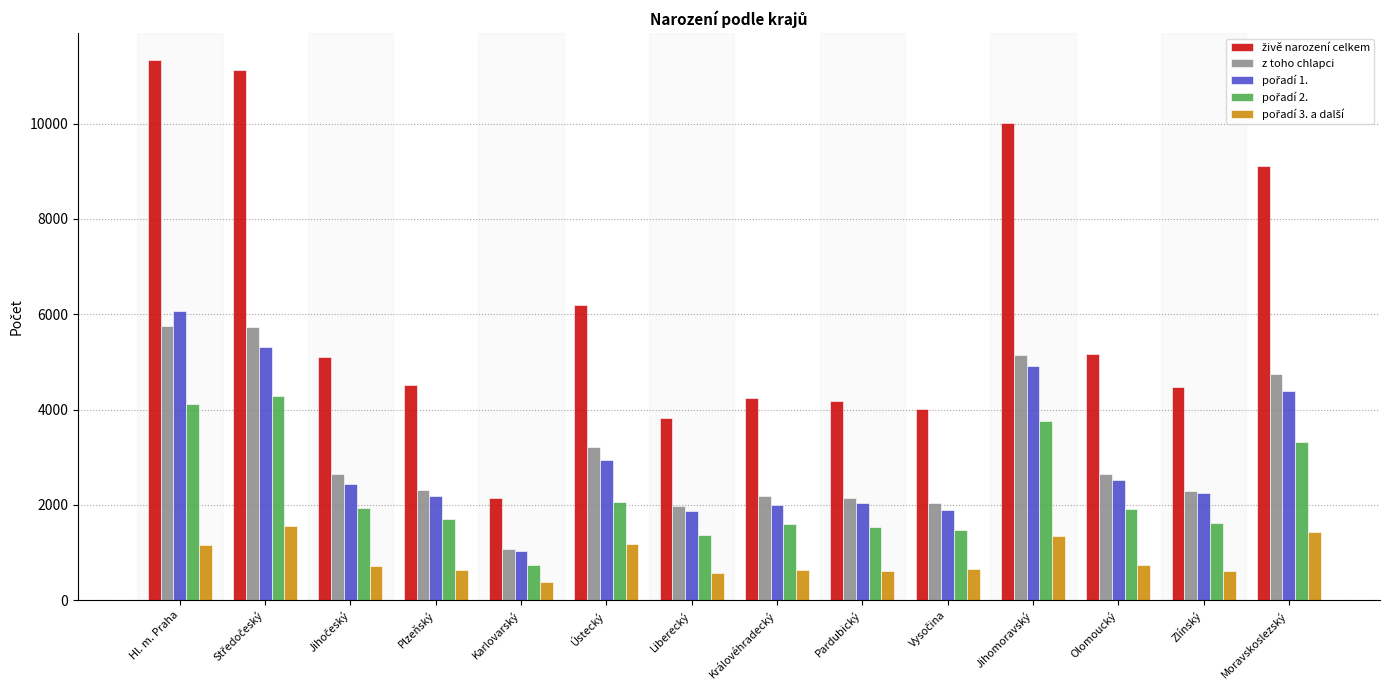

What is the spread (max minus min) of values at Moravskoslezský?

7690